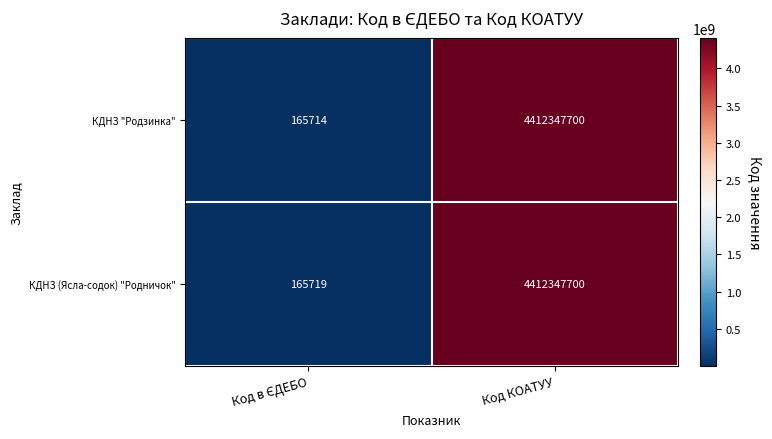

List the series in order of their overall mean, lowest first.

КДНЗ "Родзинка", КДНЗ (Ясла-содок) "Родничок"